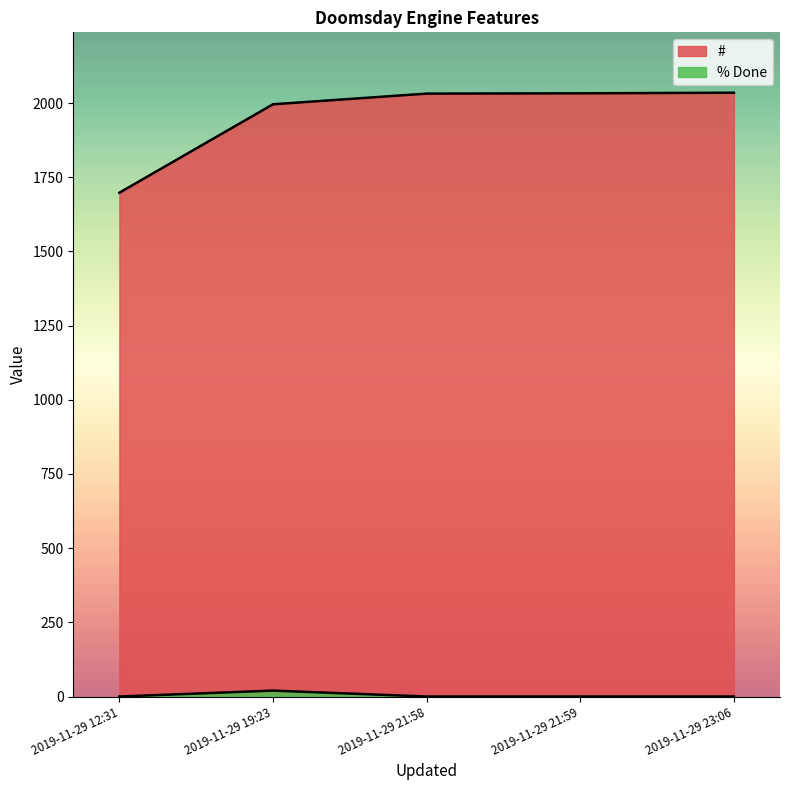

How many lines are shown in the chart?

2